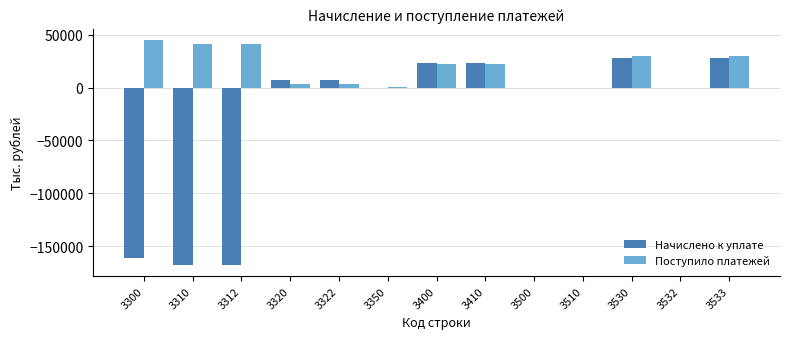

What is the maximum value for Поступило платежей?

44914